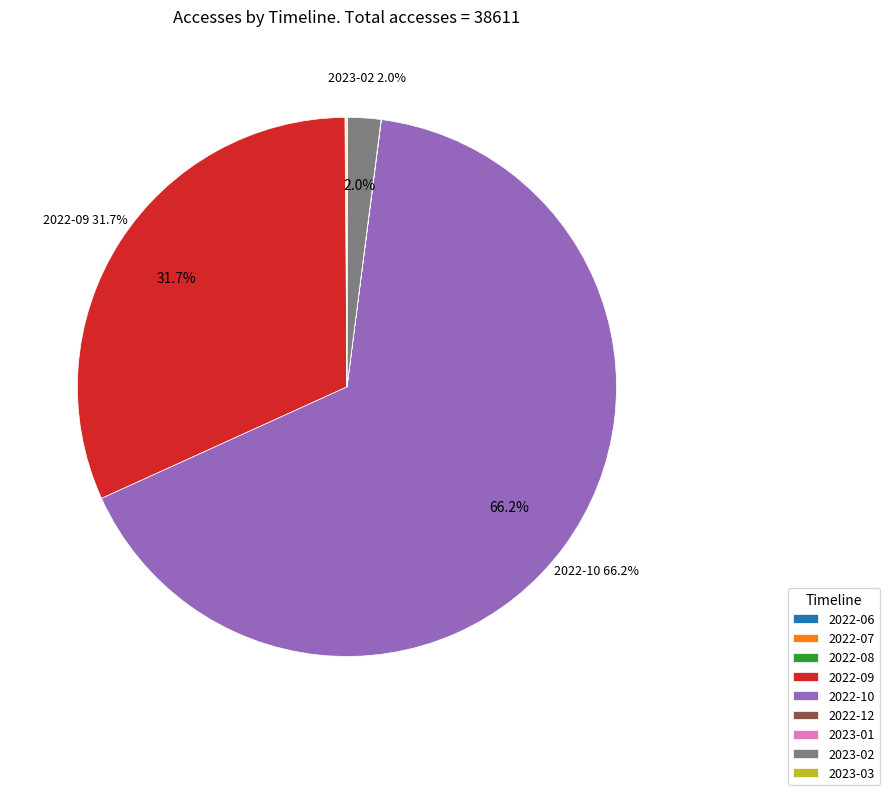

Combined, what portion of the pie is 2022-09 and 2023-02?

33.7%